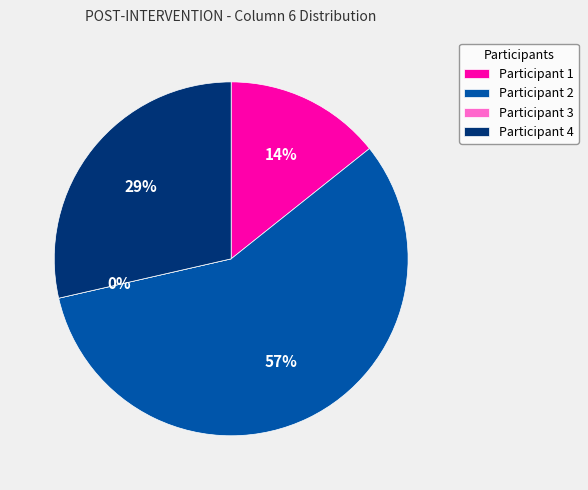

What percentage is NOT represented by Participant 1?

85.7%